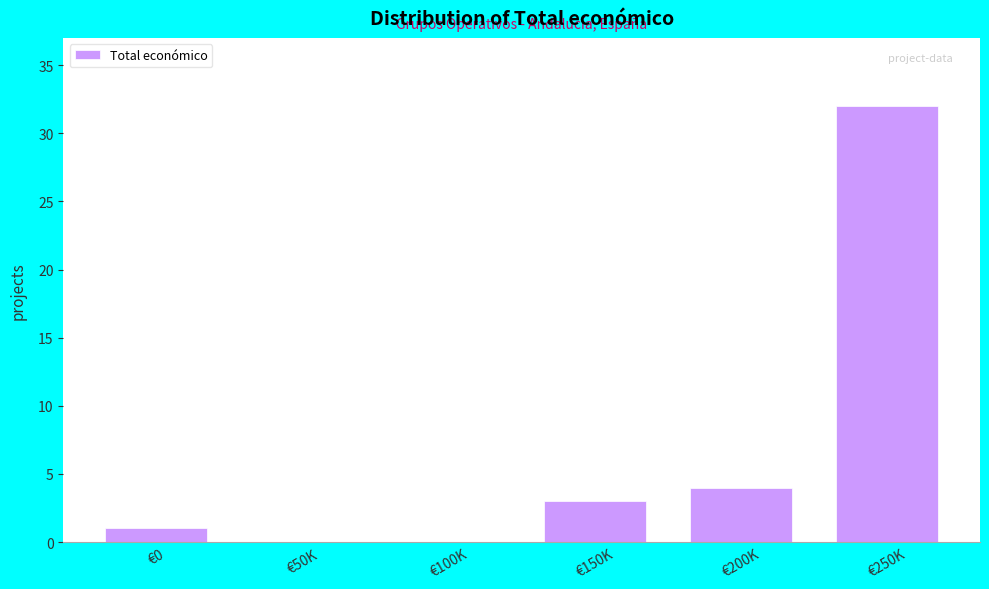

Reading left to right, what are all the values shown in this chart?

€0=1	€50K=0	€100K=0	€150K=3	€200K=4	€250K=32